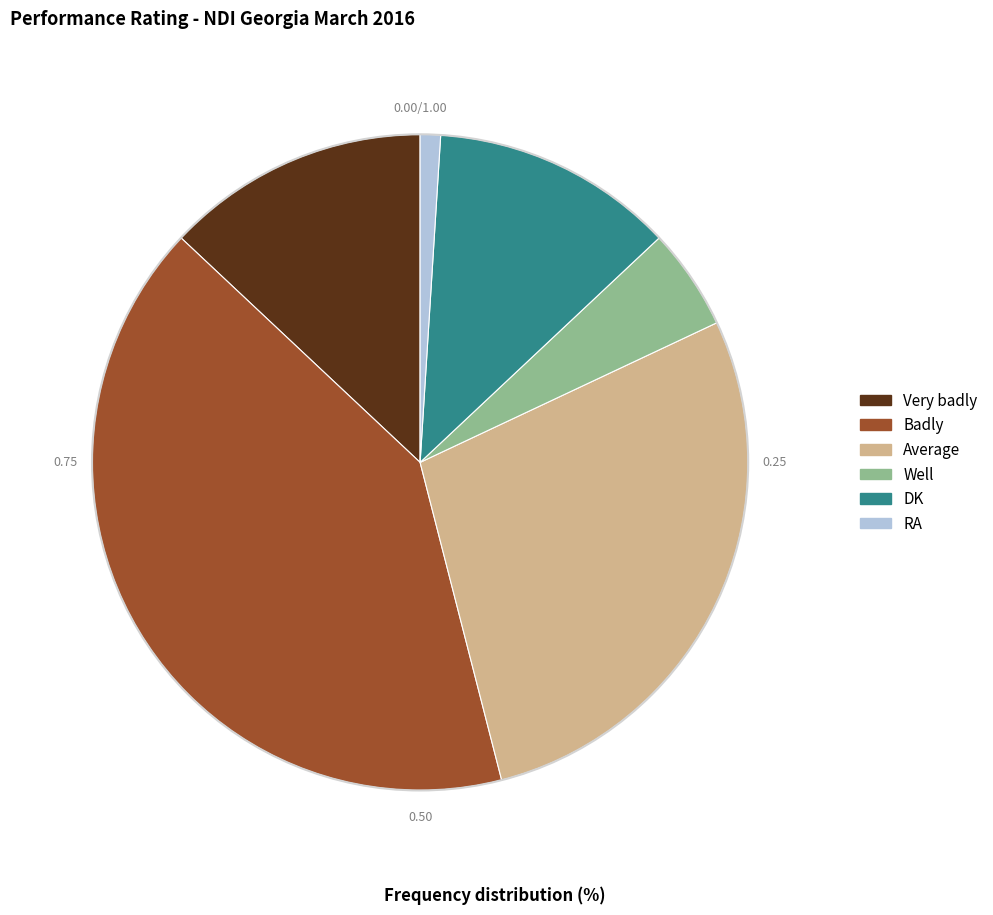

Is the sum of DK and Well greater than half?

No